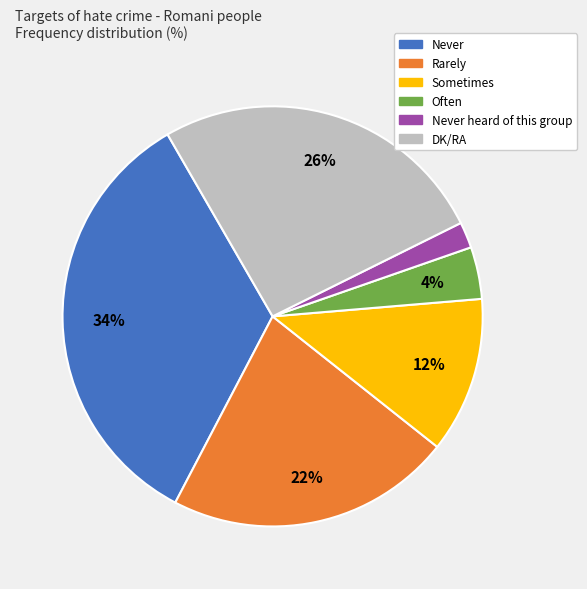

Is there a majority slice in this chart?

No